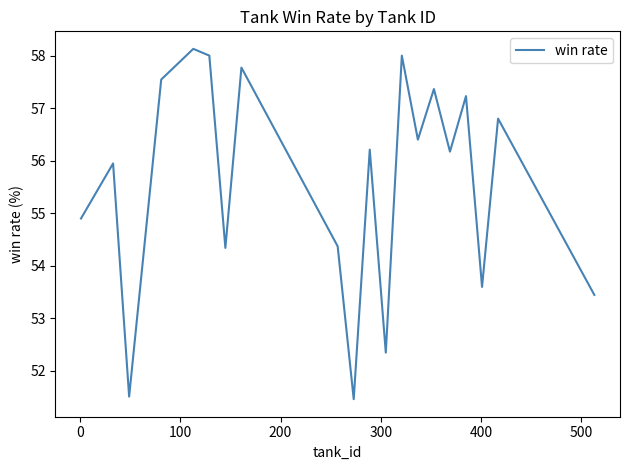

What is the maximum value shown in the chart?

58.1